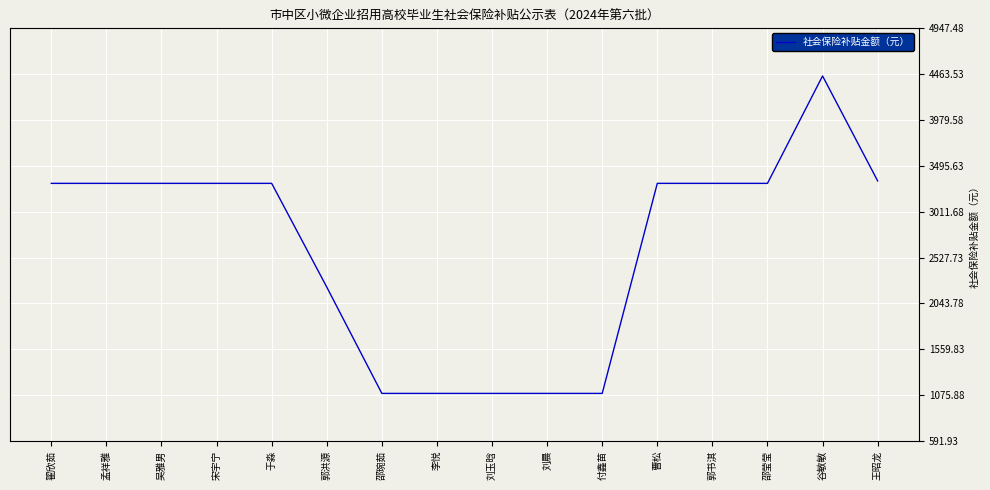

How many lines are shown in the chart?

1